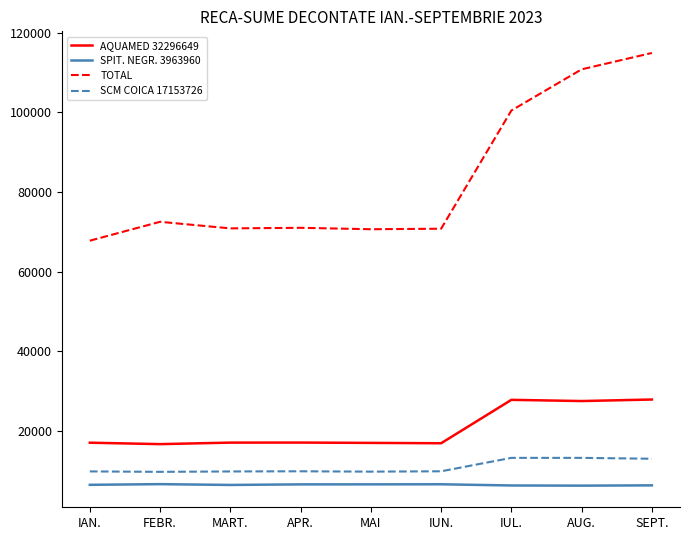

True or false: TOTAL and SPIT. NEGR. 3963960 intersect in this chart.

False